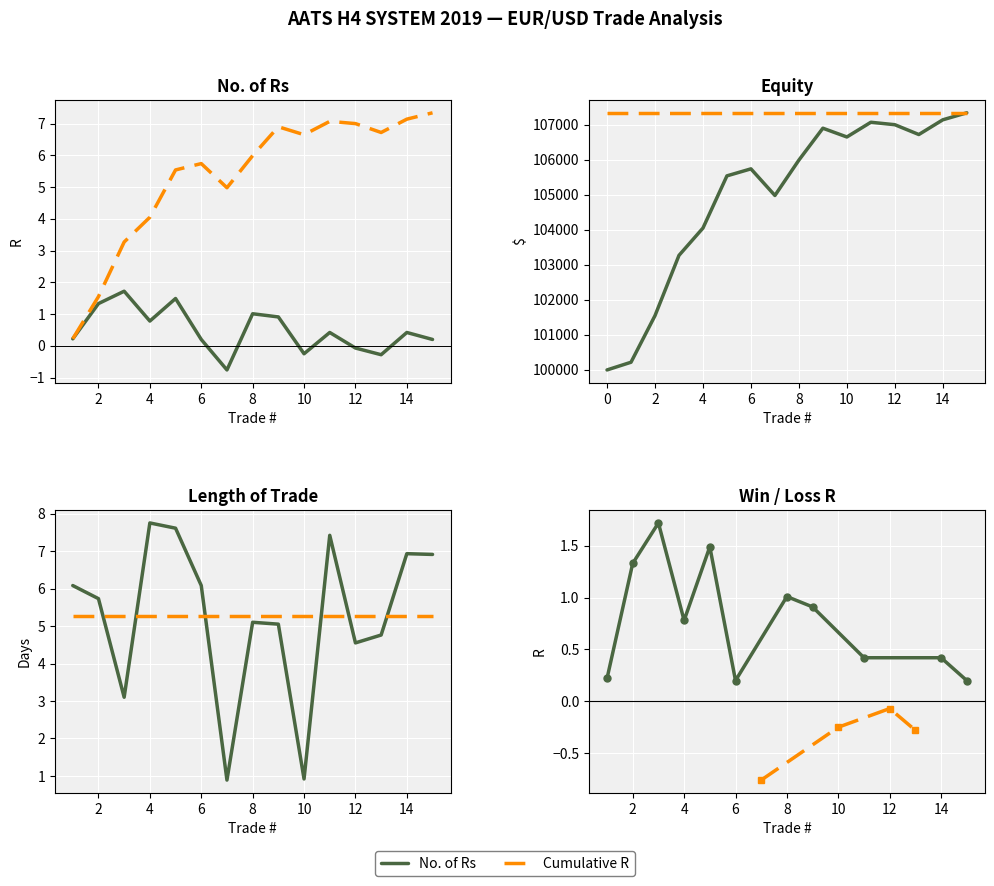

How many data points in No. of Rs are less than 0?

4